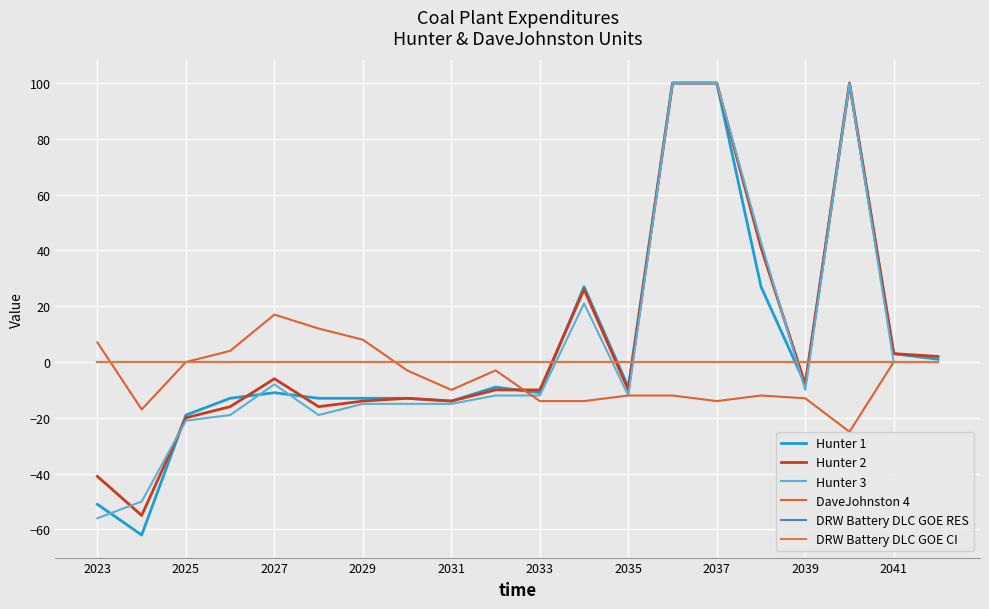

Is this an area chart (filled region under the line)?

No